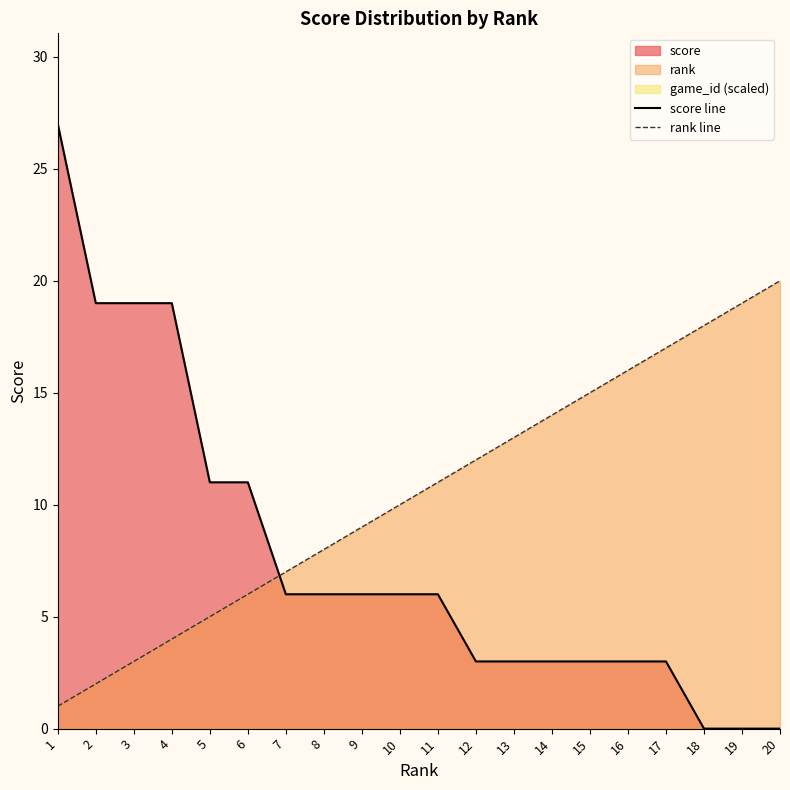

After their last crossing, which series has the higher values: score line or rank line?

rank line